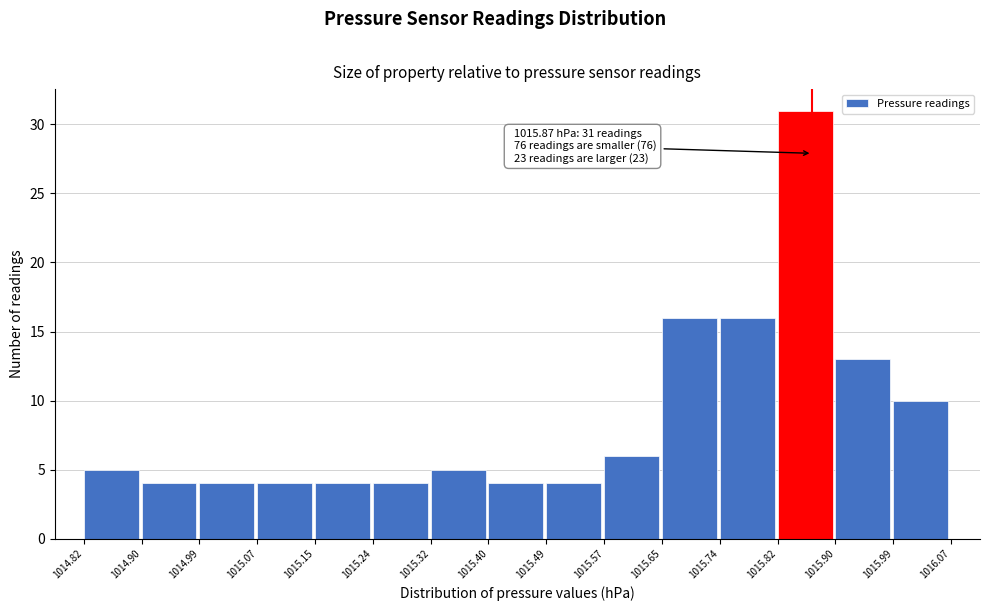

Which range on the x-axis has the tallest bar?

1015.82 to 1015.90